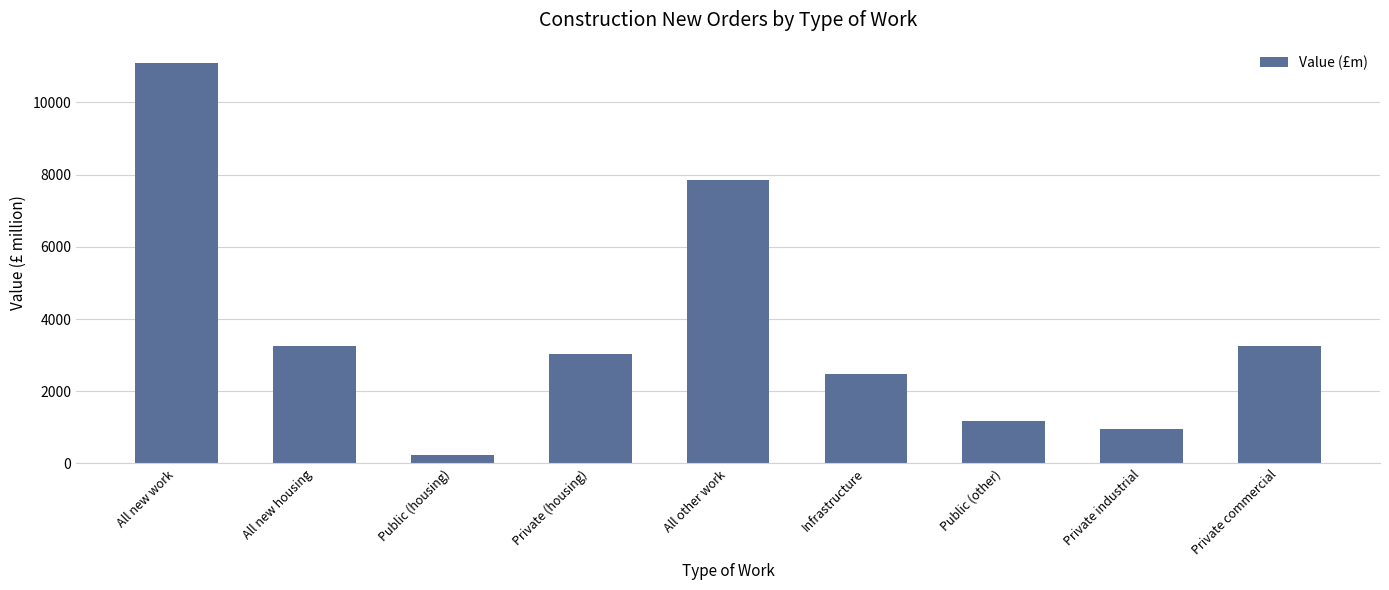

Which has a higher value, Private industrial or All new work?

All new work